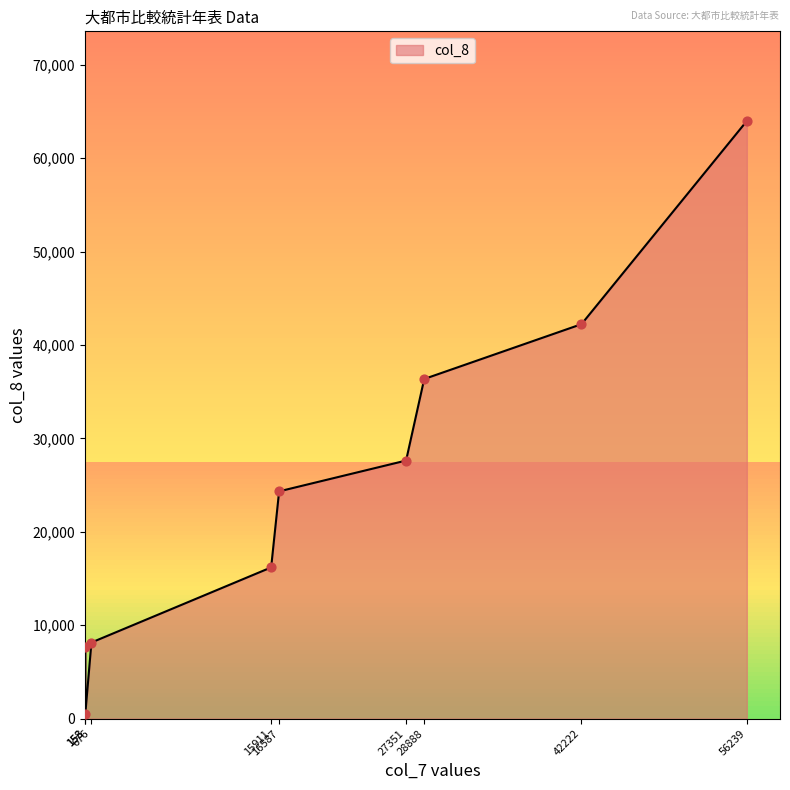

Which has a higher value, 42222 or 27351?

42222